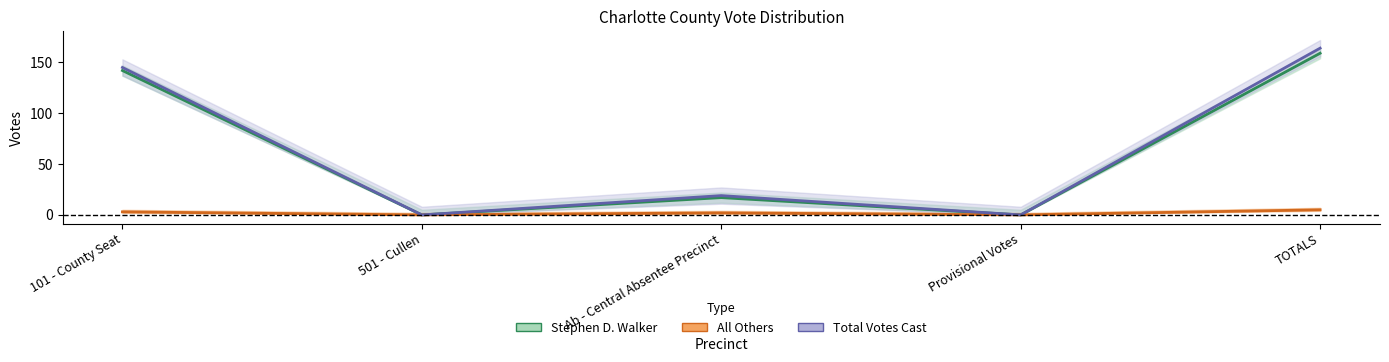

What is the maximum value for Stephen D. Walker?

159